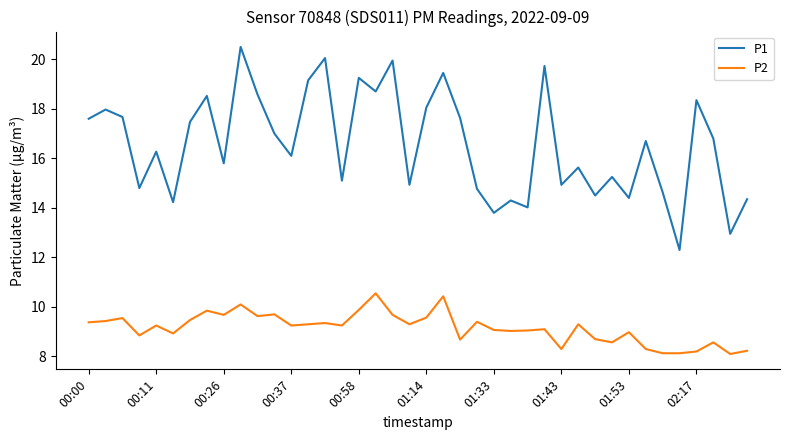

What is the minimum value for P2?

8.1